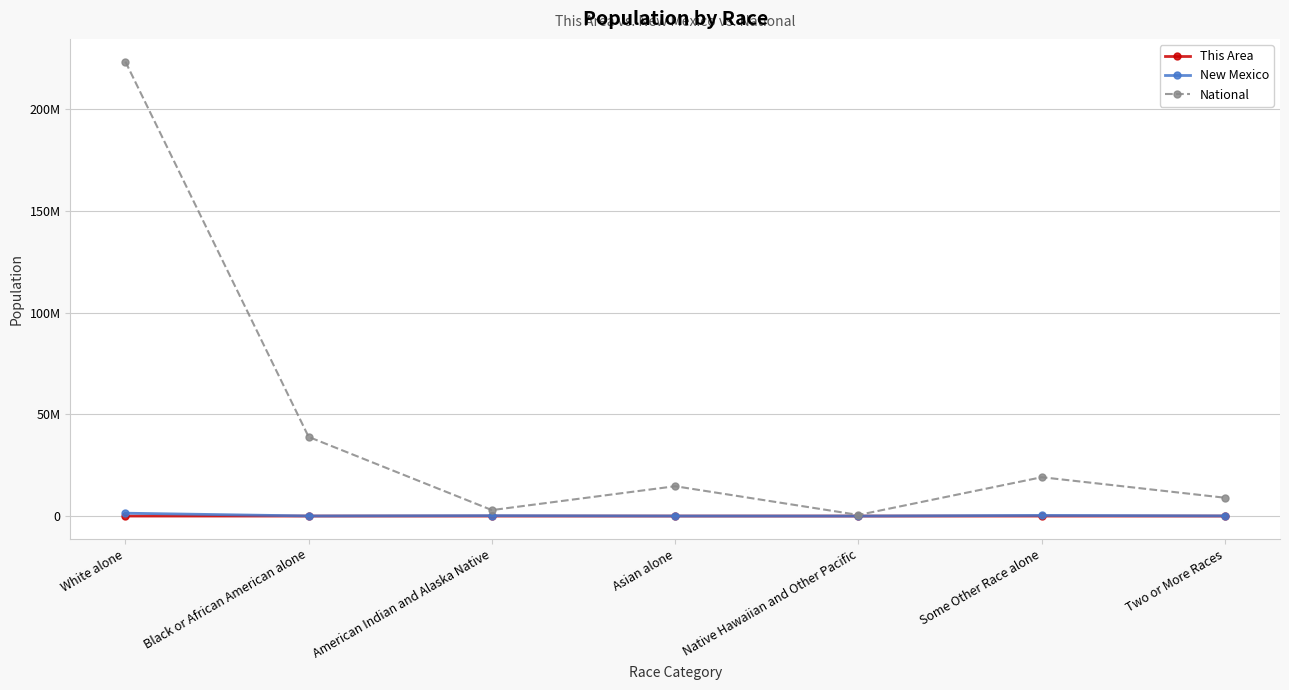

Reading left to right, what are all the values shown in this chart?

This Area: 123	2	1578	0	1	21	26
New Mexico: 1407876	42550	193222	28208	1810	308503	77010
National: 223553265	38929319	2932248	14674252	540013	19107368	9009073